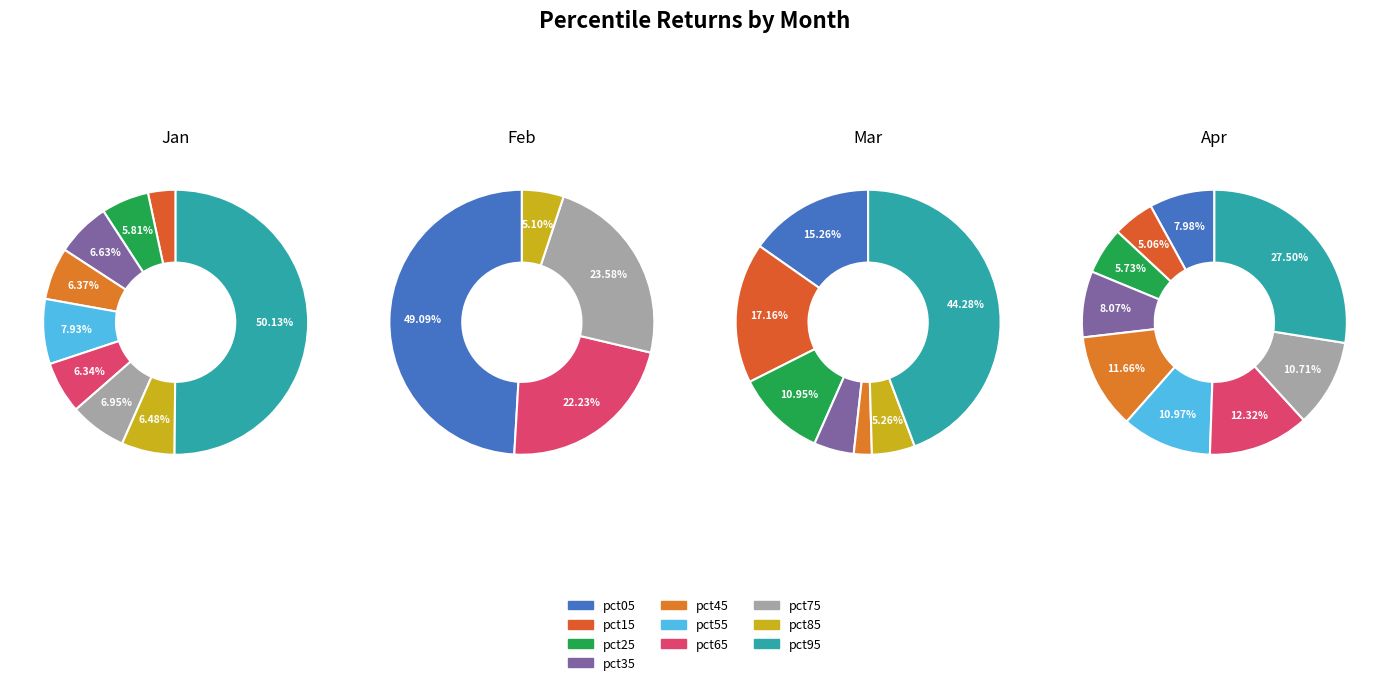

The pct55 slice represents 17% of the pie. True or false?

False